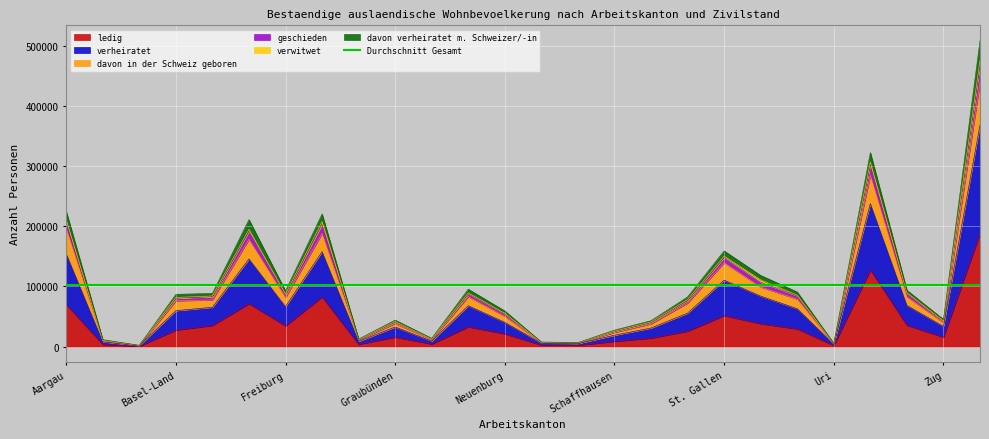

The value of geschieden at Glarus is 3027. True or false?

False